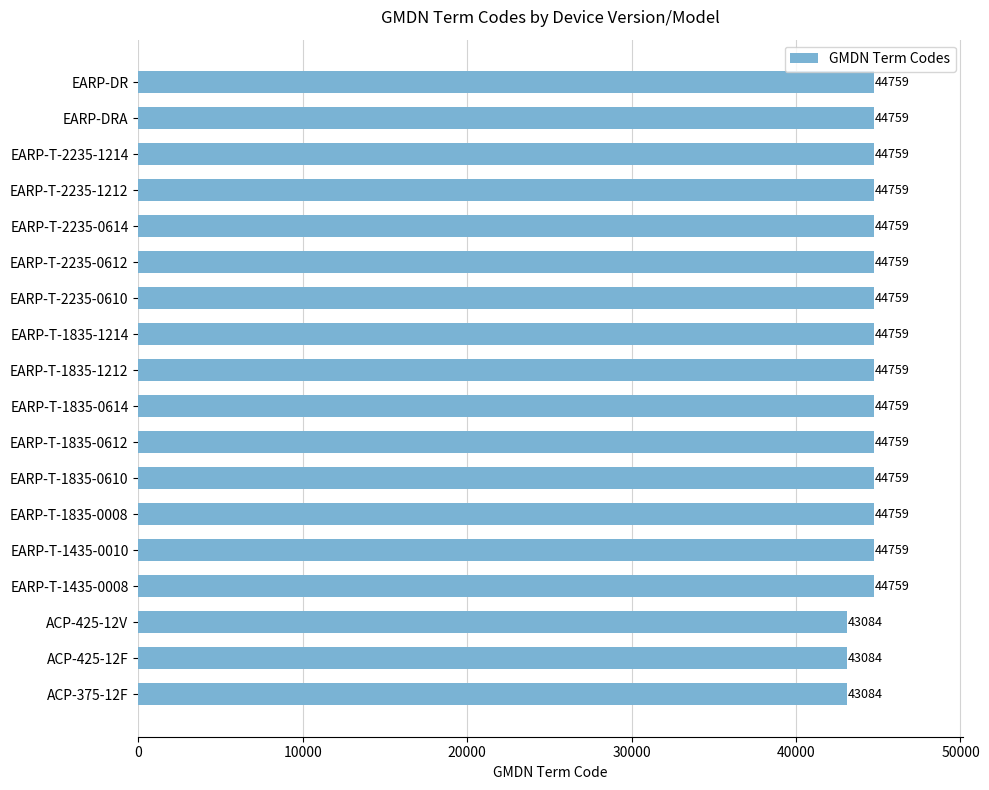

What is the average value?

44480